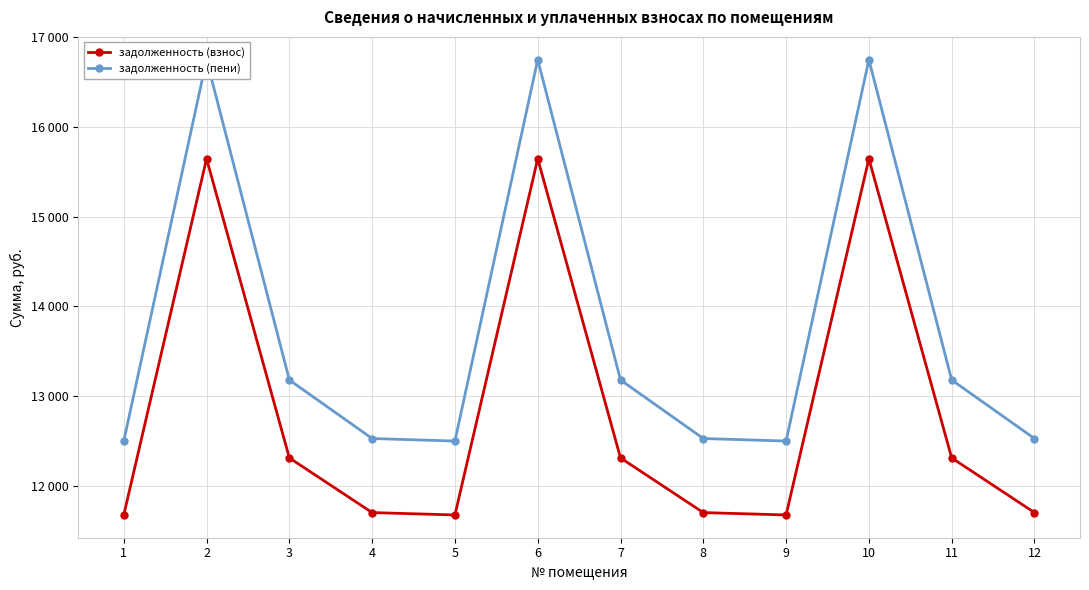

True or false: задолженность (пени) and задолженность (взнос) intersect in this chart.

False